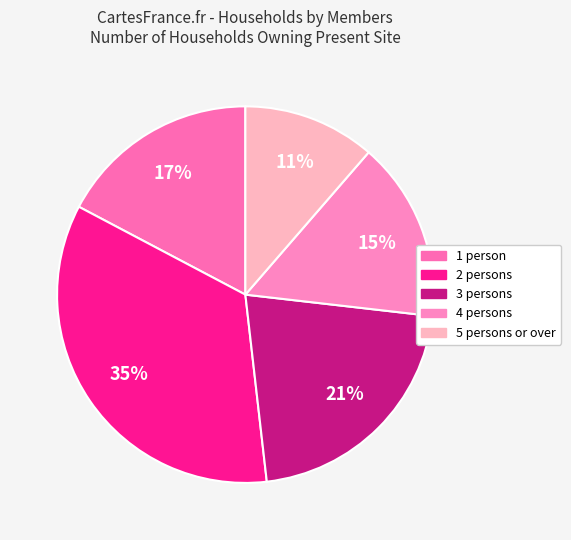

Is 3 persons the majority of the pie?

No